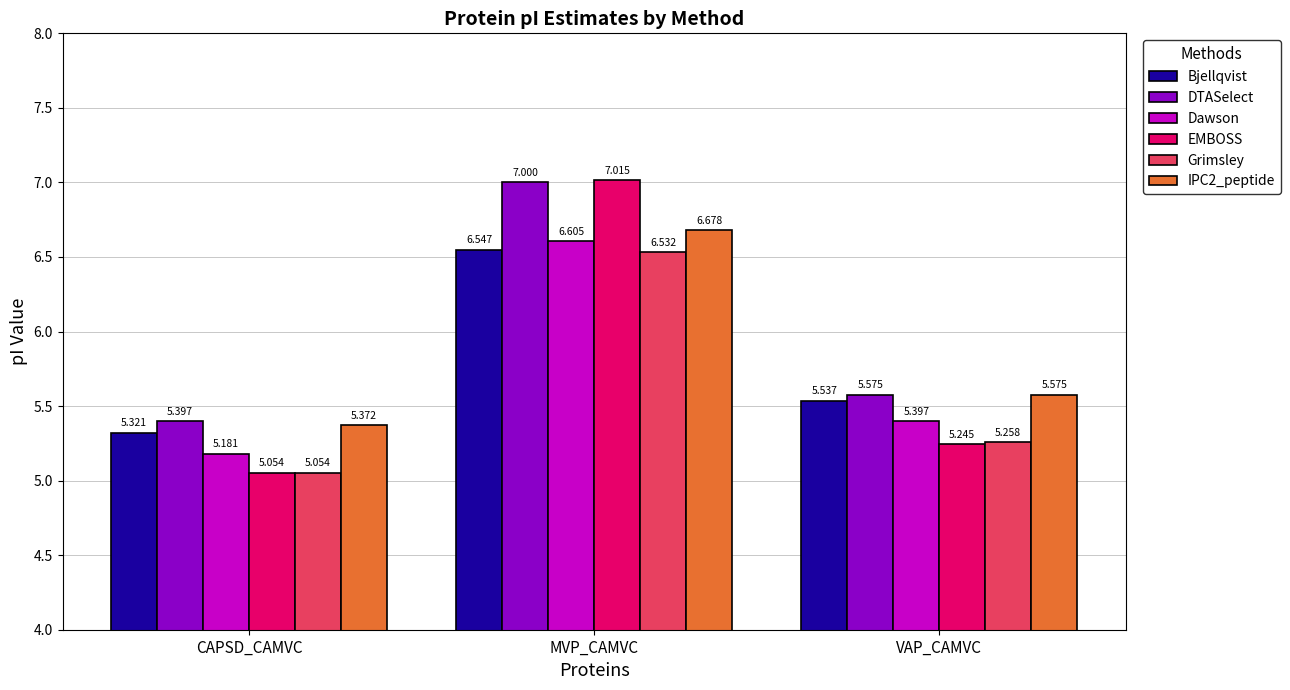

What is the difference between the Dawson values at CAPSD_CAMVC and MVP_CAMVC?

1.4